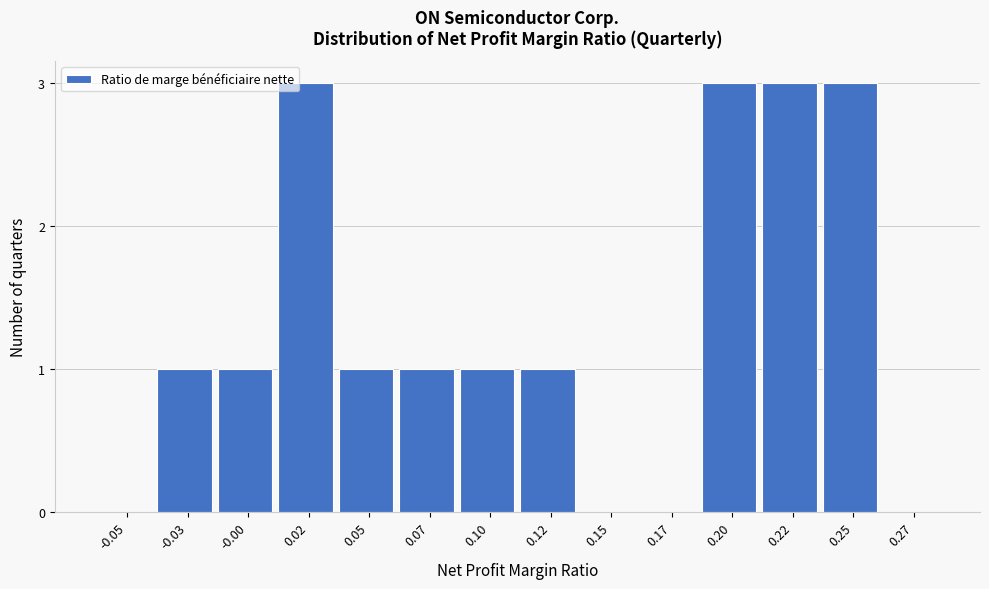

Reading right to left, list all the values displayed in this chart.

0.27=0	0.25=3	0.22=3	0.20=3	0.17=0	0.15=0	0.12=1	0.10=1	0.07=1	0.05=1	0.02=3	-0.00=1	-0.03=1	-0.05=0